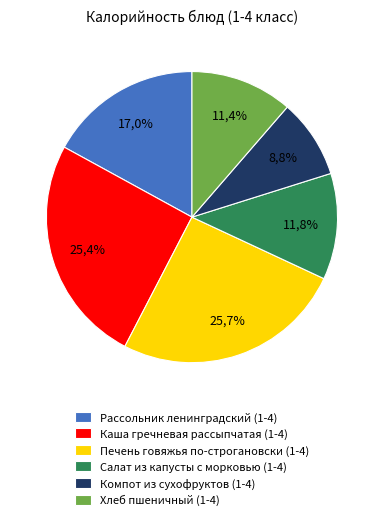

To the nearest percent, what is the difference between the Печень говяжья по-строгановски (1-4) and Компот из сухофруктов (1-4) slice percentages?

17%